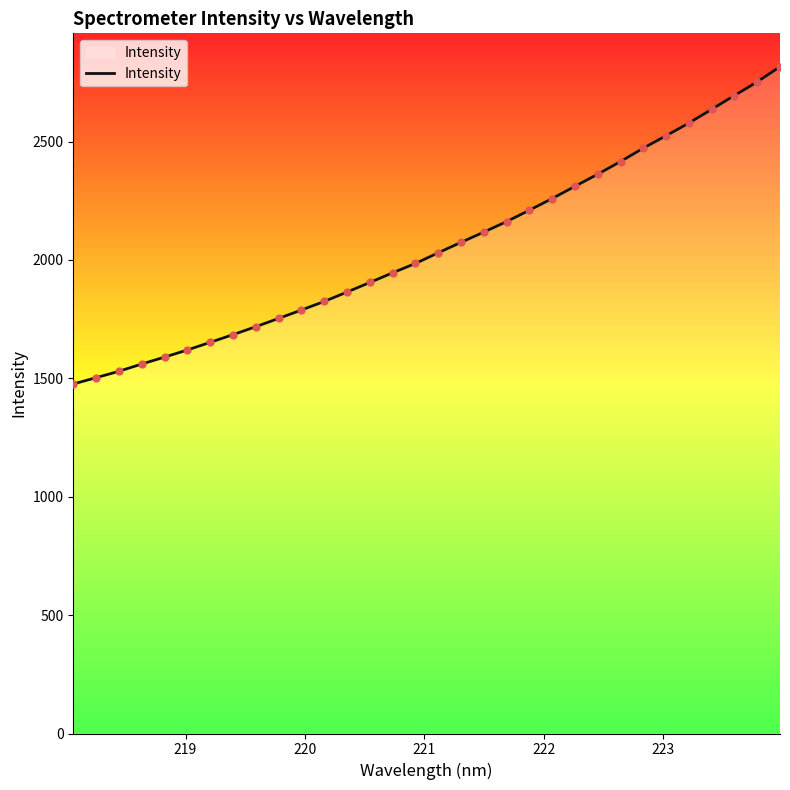

What is the smallest value displayed?

1476.1